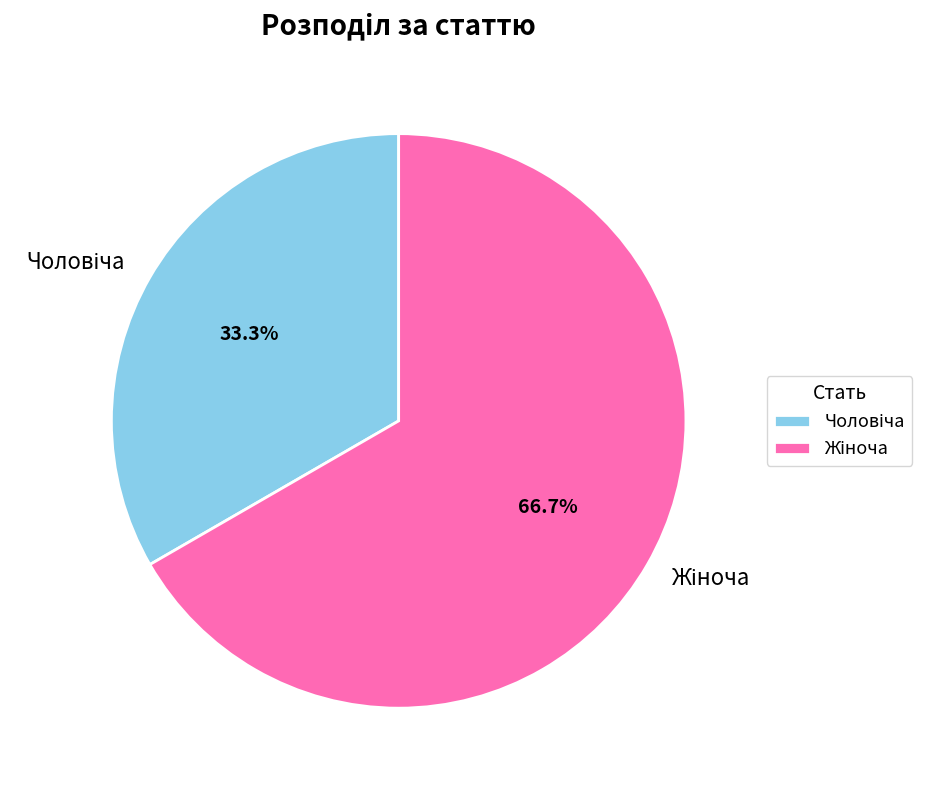

Is there any slice that represents more than half of the pie?

Yes